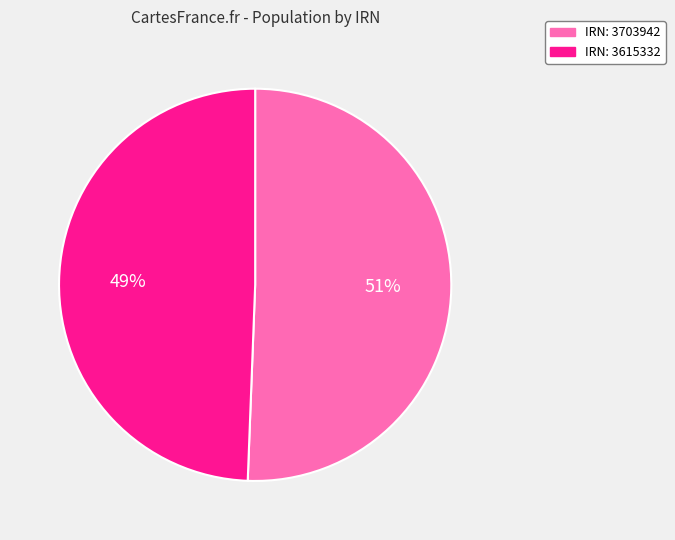

Rank the categories by value from lowest to highest.

IRN: 3615332, IRN: 3703942